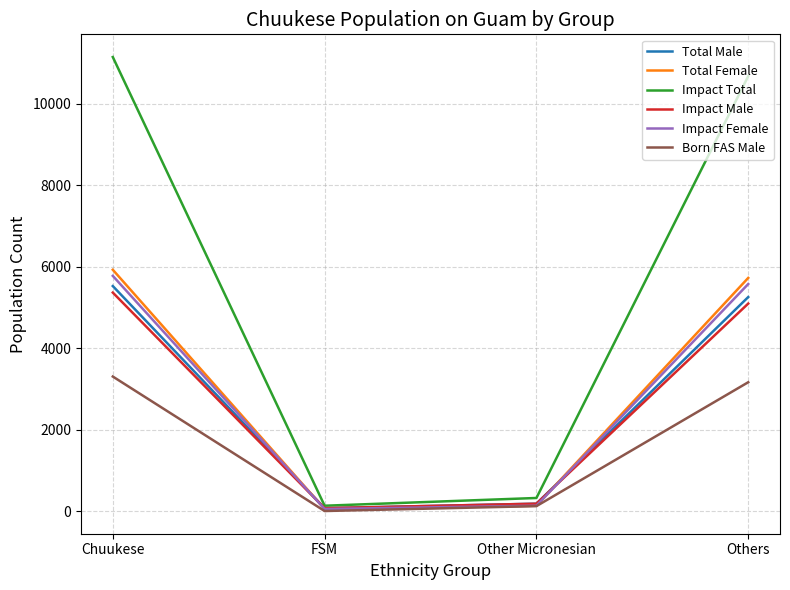

Which category has the highest value across all series?

Chuukese